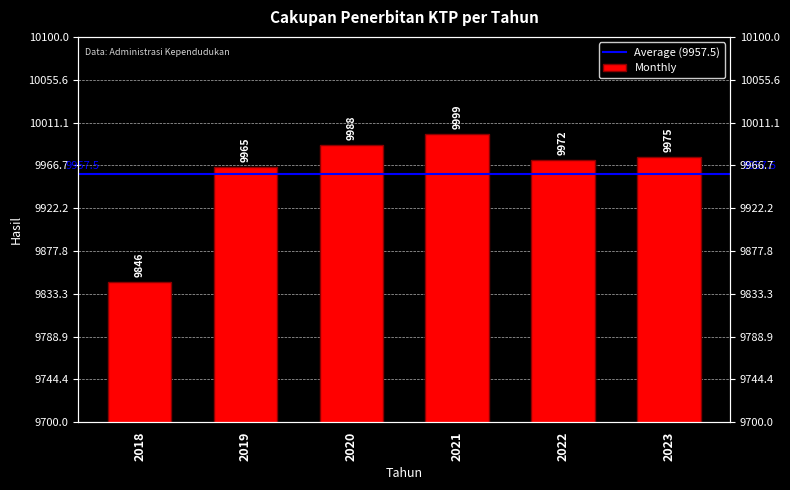

What is the difference between the second highest and second lowest values?

23